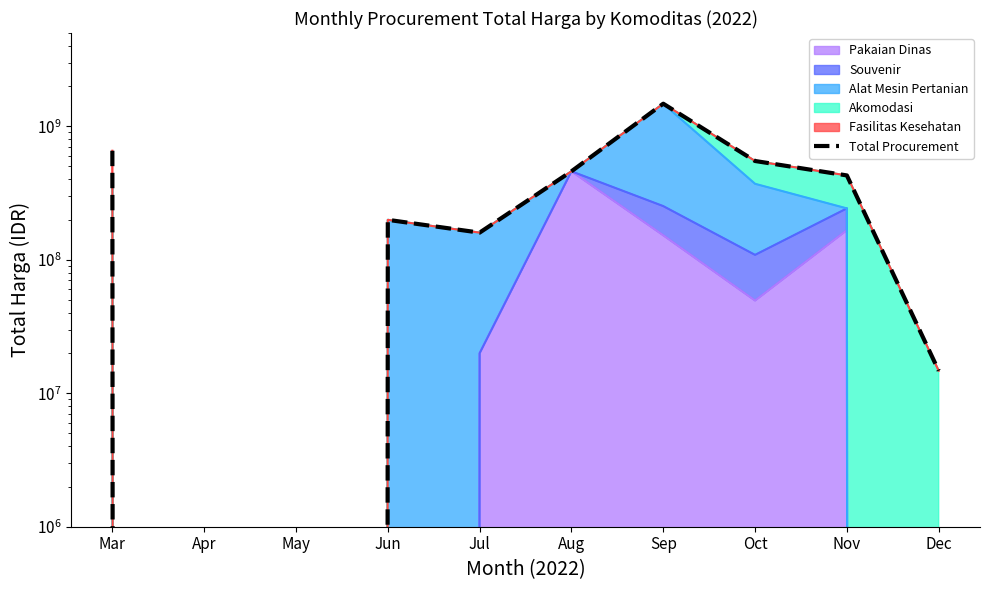

How many interior local peaks (higher than both neighbors) does the data have?

2